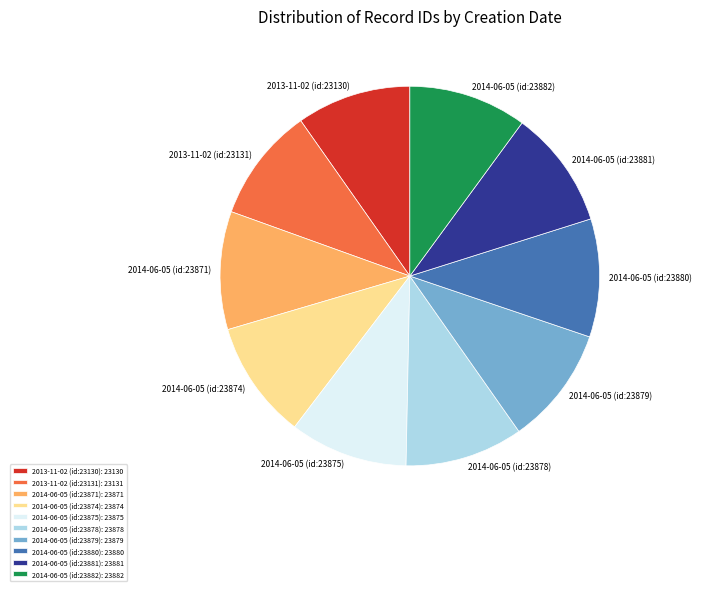

What is the ratio of the value at 2014-06-05 (id:23880) to the value at 2014-06-05 (id:23878)?

1.0